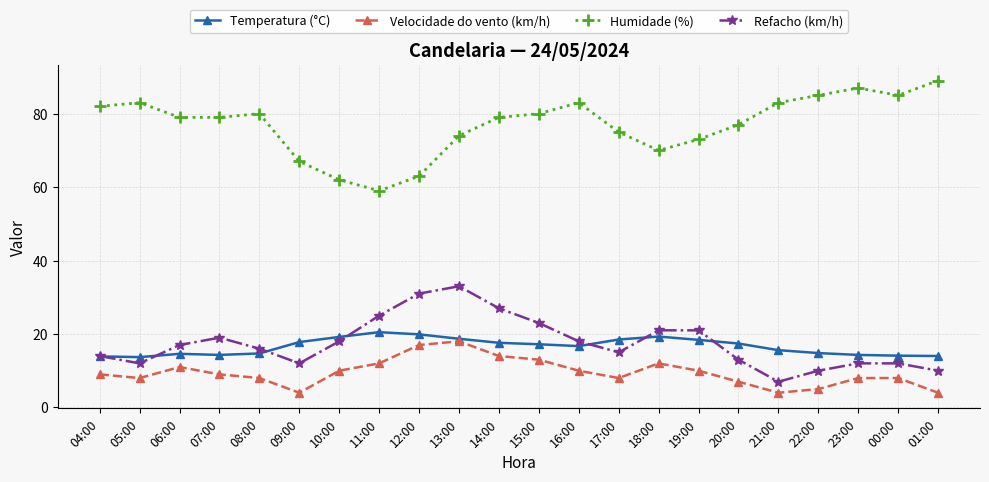

What is the label of the 10th point from the right?

16:00